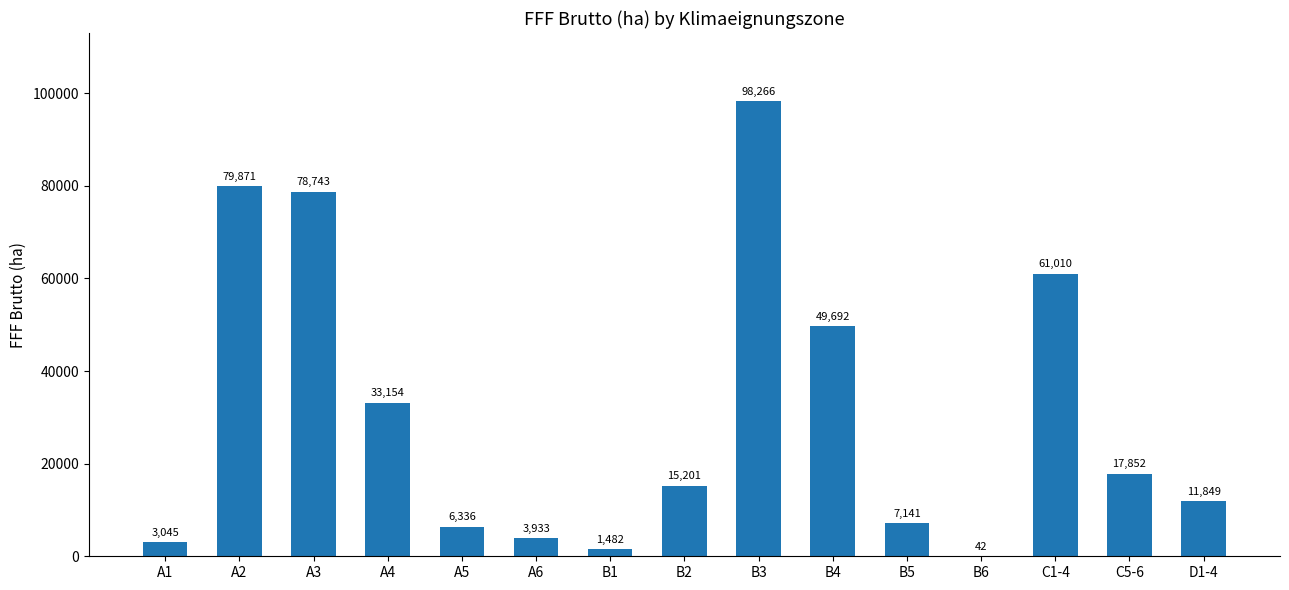

Between A5 and B3, which is larger?

B3